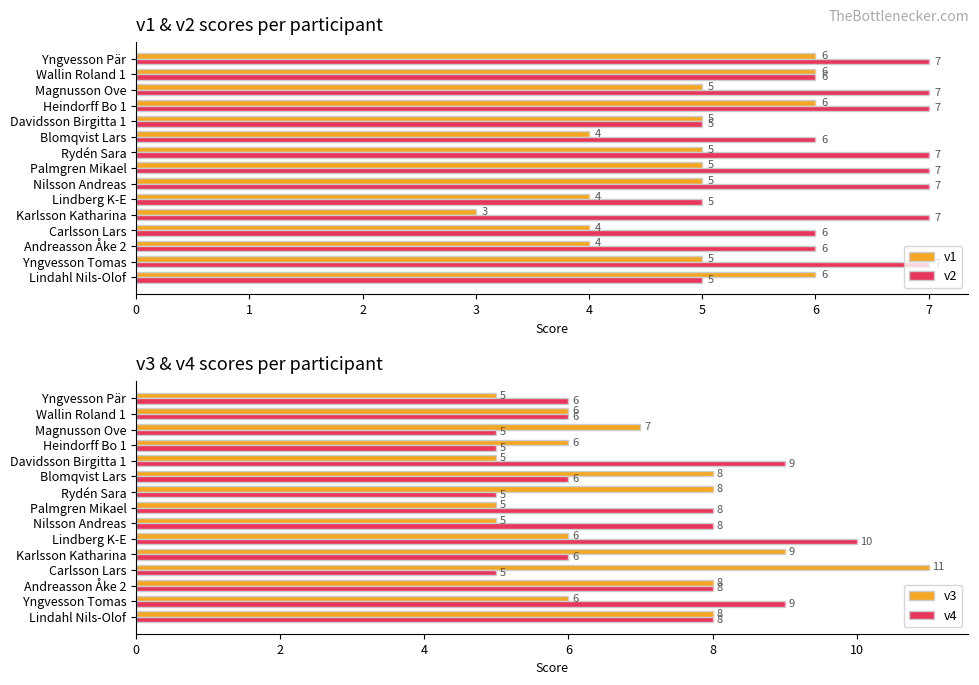

Which series changed the most between 6 and 13?

v4